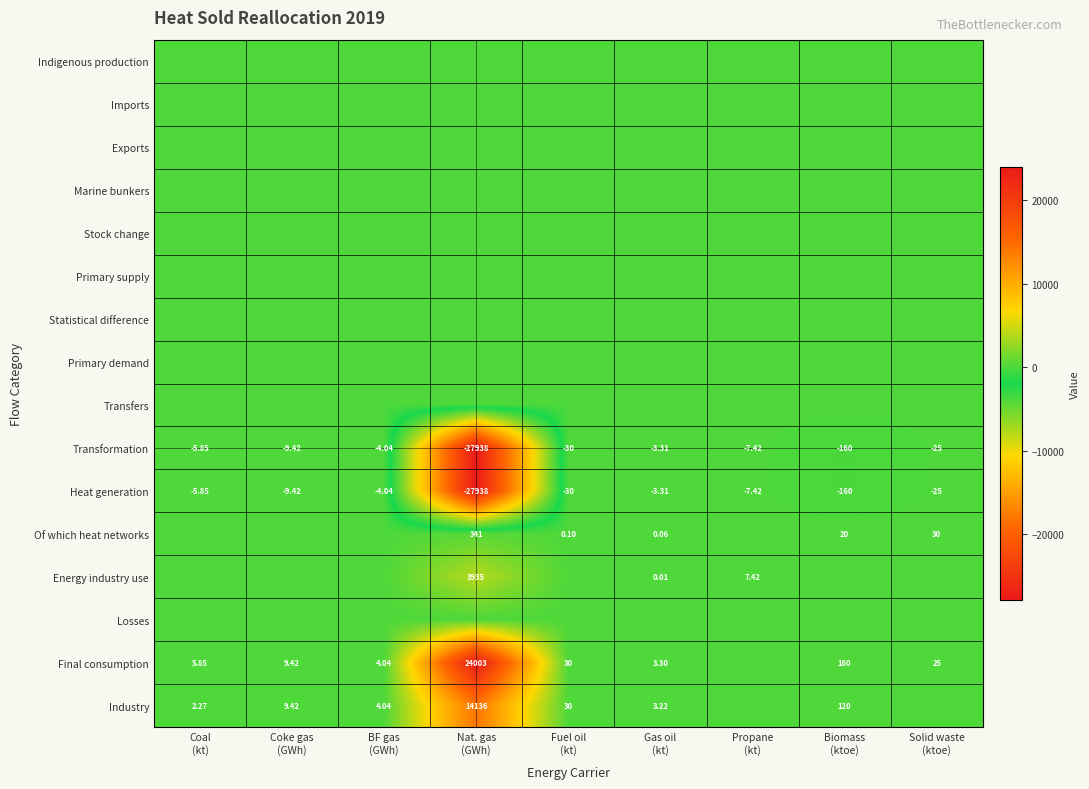

How many values in the Transformation series are below -9?

5